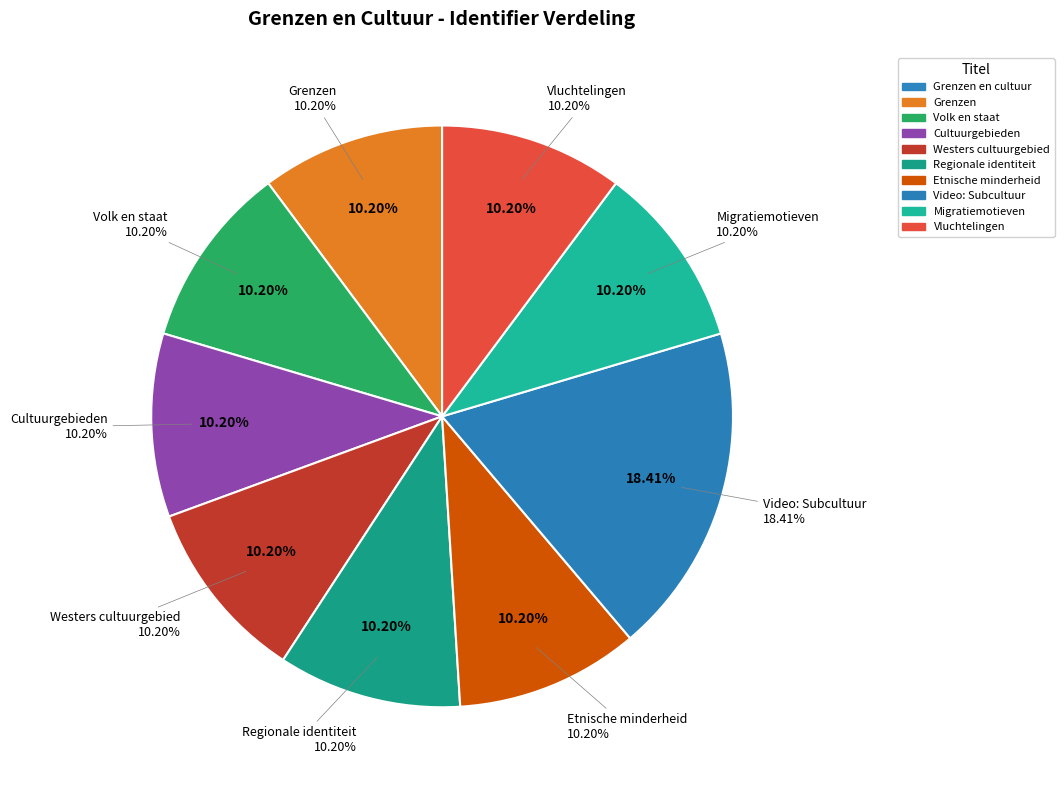

What is the total percentage of Regionale identiteit and Grenzen?

20.4%